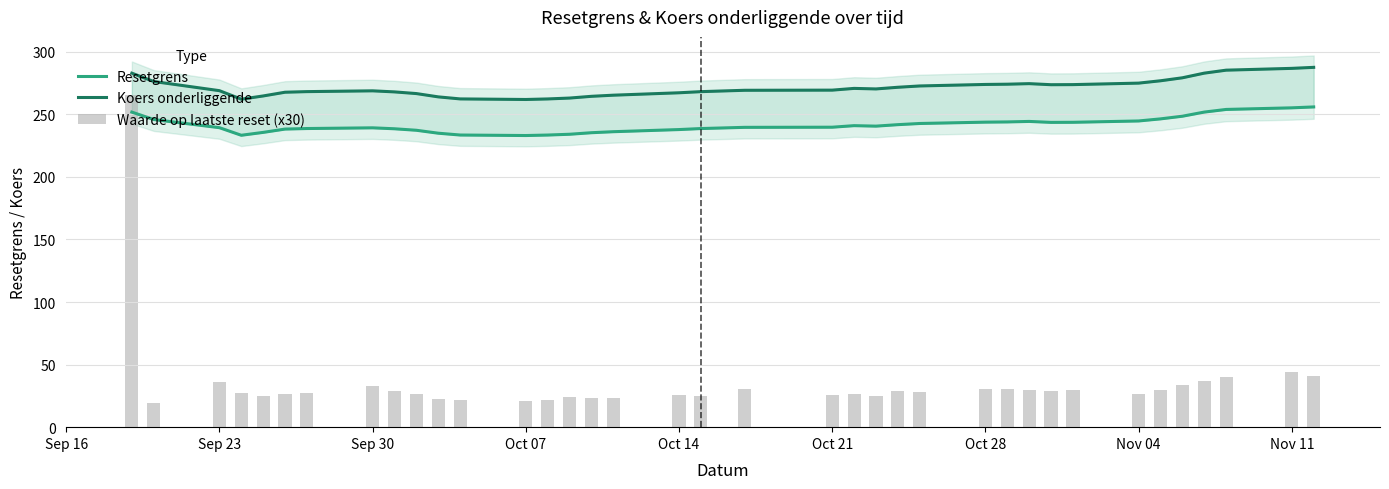

How many data points in Waarde op laatste reset (x30) are above 27?

20